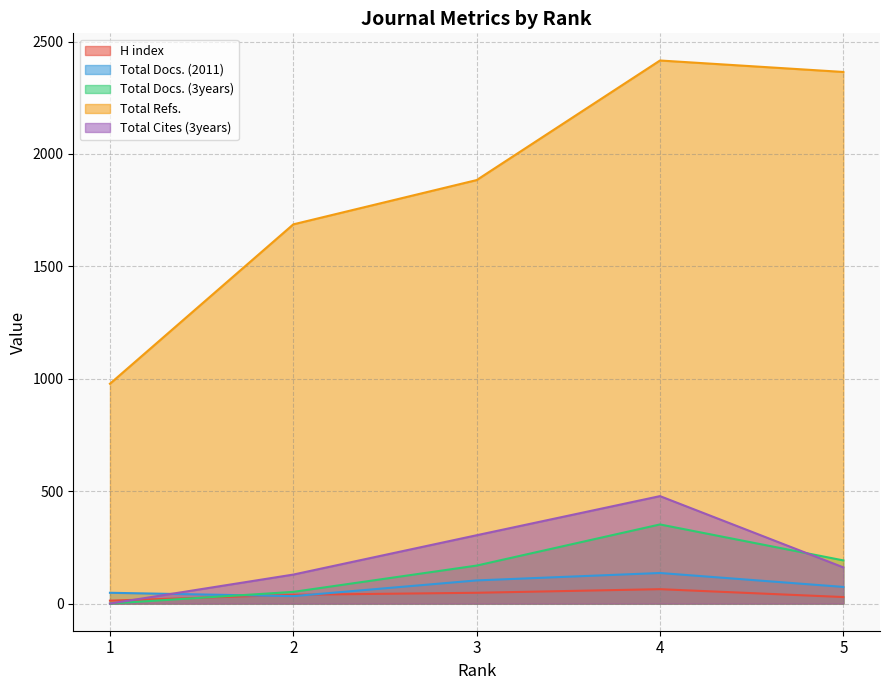

What is the value of the Total Docs. (3years) point at the 3rd from the left?

169